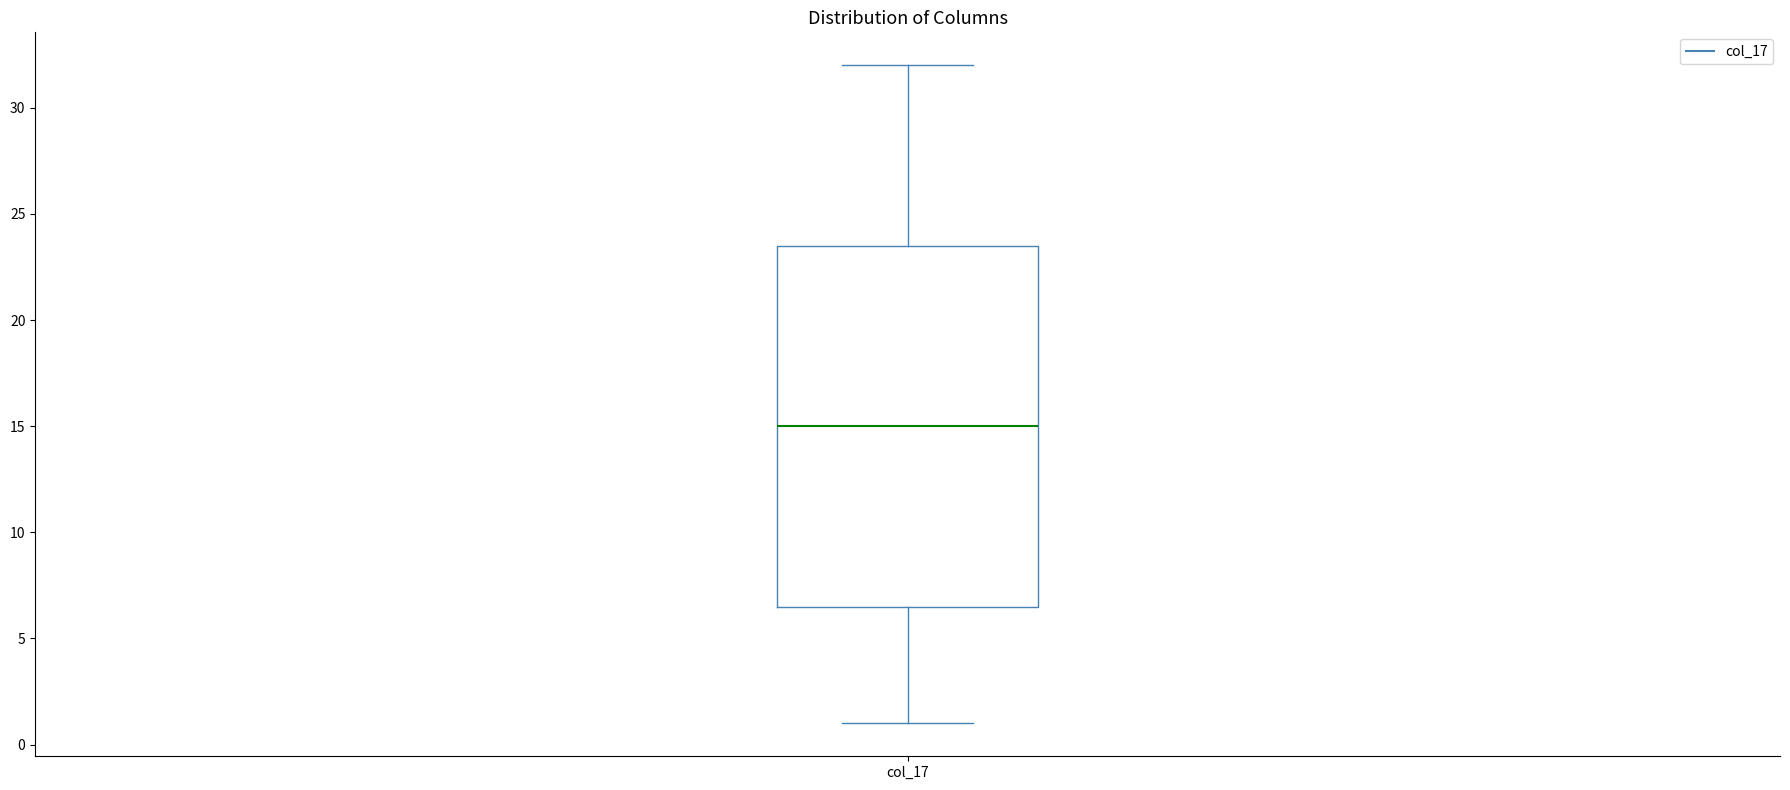

Read this box plot against the y-axis: the position of the median line, the range covered by the box, and the ends of both whiskers. The values are not printed on the chart, so give them approximately, as read against the axis.

median 15.0, box 6.5 to 23.5, whiskers 1.0 to 32.0